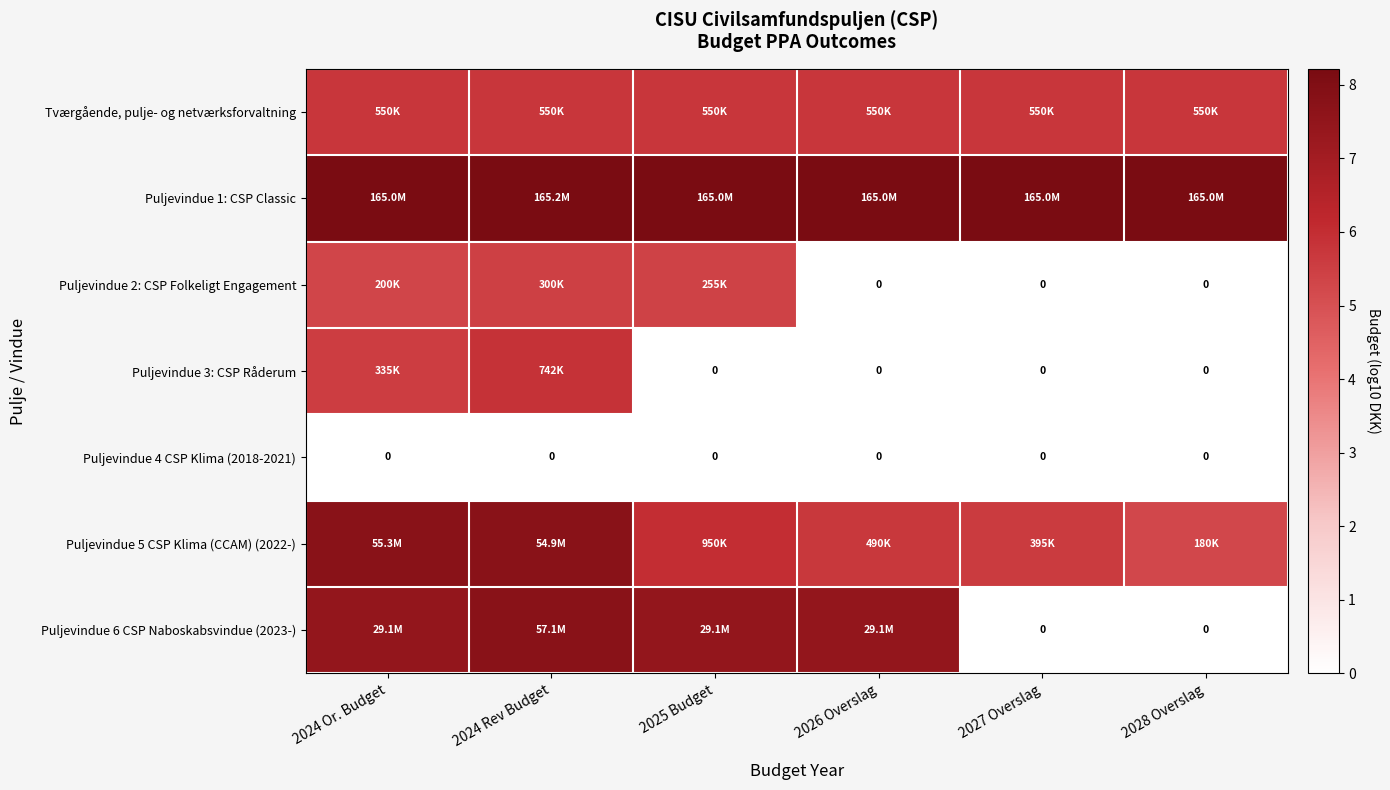

Which series has the largest total across all categories?

Puljevindue 1: CSP Classic